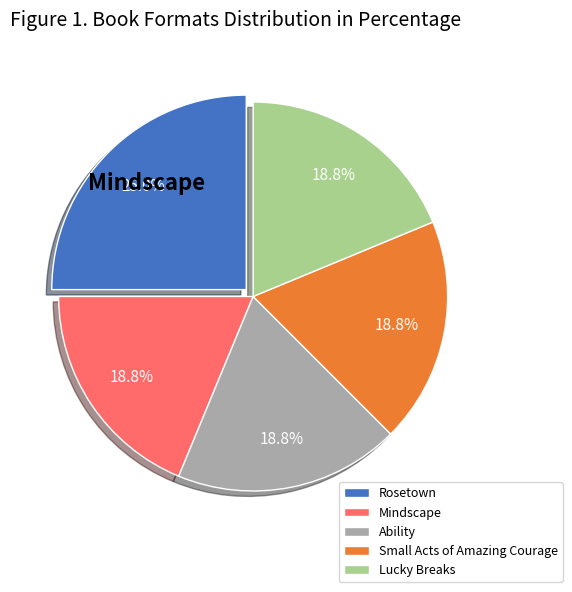

To the nearest percent, what is the difference between the largest and smallest slice percentages?

6%